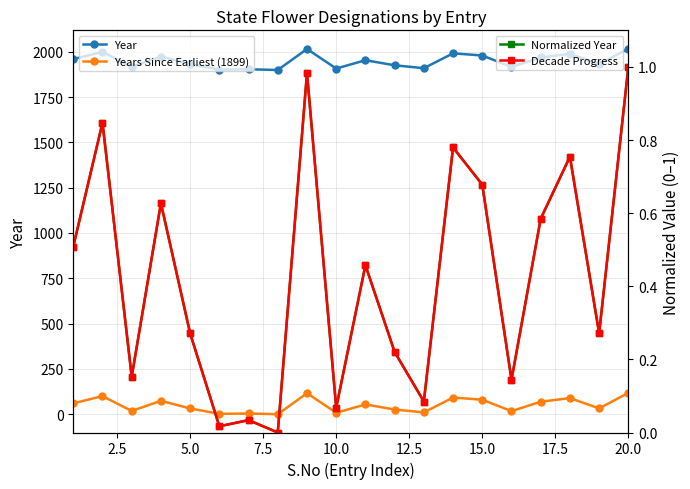

Reading left to right, what are all the values shown in this chart?

Year: 1959.0	1999.0	1917.0	1973.0	1931.0	1901.0	1903.0	1899.0	2015.0	1907.0	1953.0	1925.0	1909.0	1991.0	1979.0	1916.0	1968.0	1988.0	1931.0	2017.0
Years Since Earliest (1899): 60.0	100.0	18.0	74.0	32.0	2.0	4.0	0.0	116.0	8.0	54.0	26.0	10.0	92.0	80.0	17.0	69.0	89.0	32.0	118.0
Normalized Year: 0.5	0.8	0.2	0.6	0.3	0.0	0.0	0.0	1.0	0.1	0.5	0.2	0.1	0.8	0.7	0.1	0.6	0.8	0.3	1.0
Decade Progress: 0.5	0.8	0.2	0.6	0.3	0.0	0.0	0.0	1.0	0.1	0.5	0.2	0.1	0.8	0.7	0.1	0.6	0.8	0.3	1.0